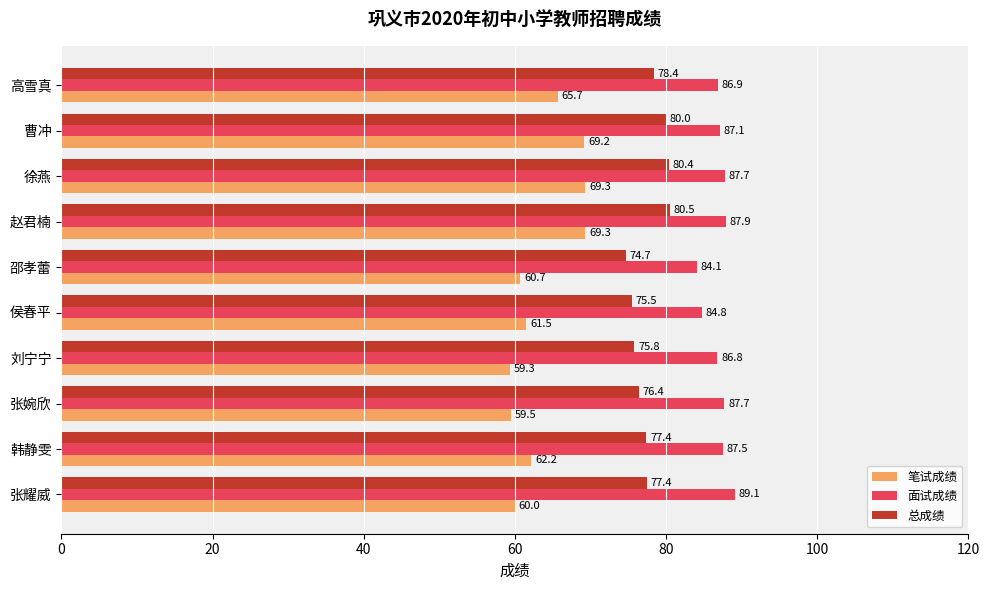

What value does the 面试成绩 series have at 韩静雯?

87.5